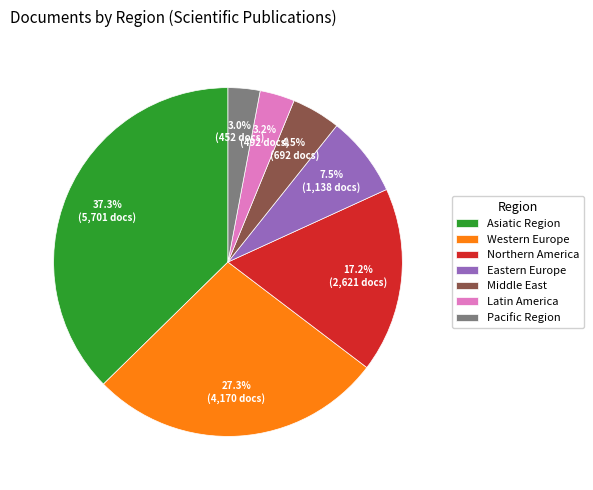

What is the largest slice in the pie chart?

Asiatic Region